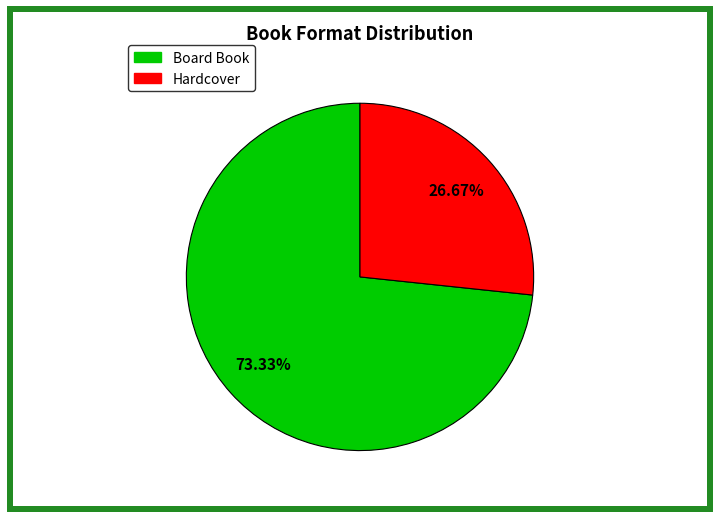

How many slices are in this pie chart?

2